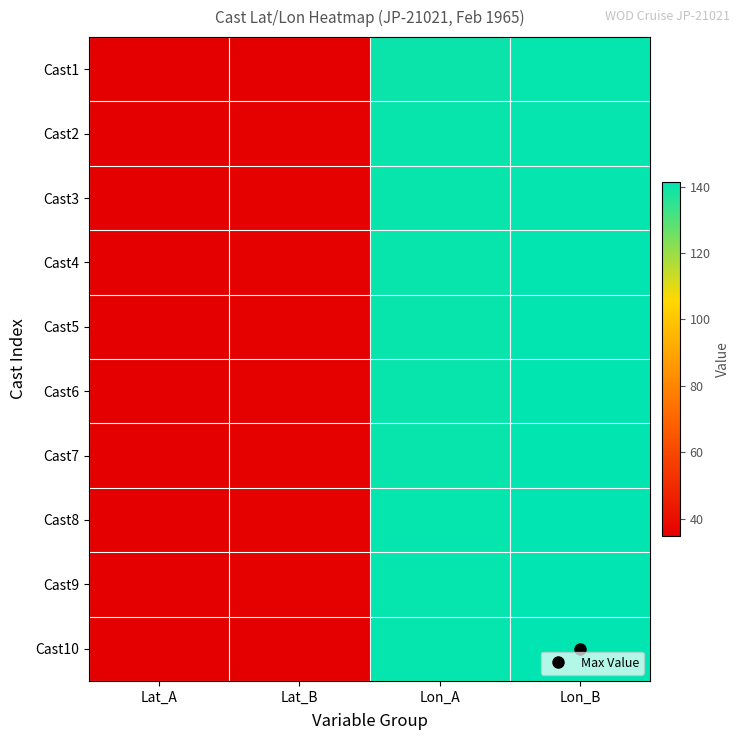

What is the spread (max minus min) of values at Lat_B?

0.5